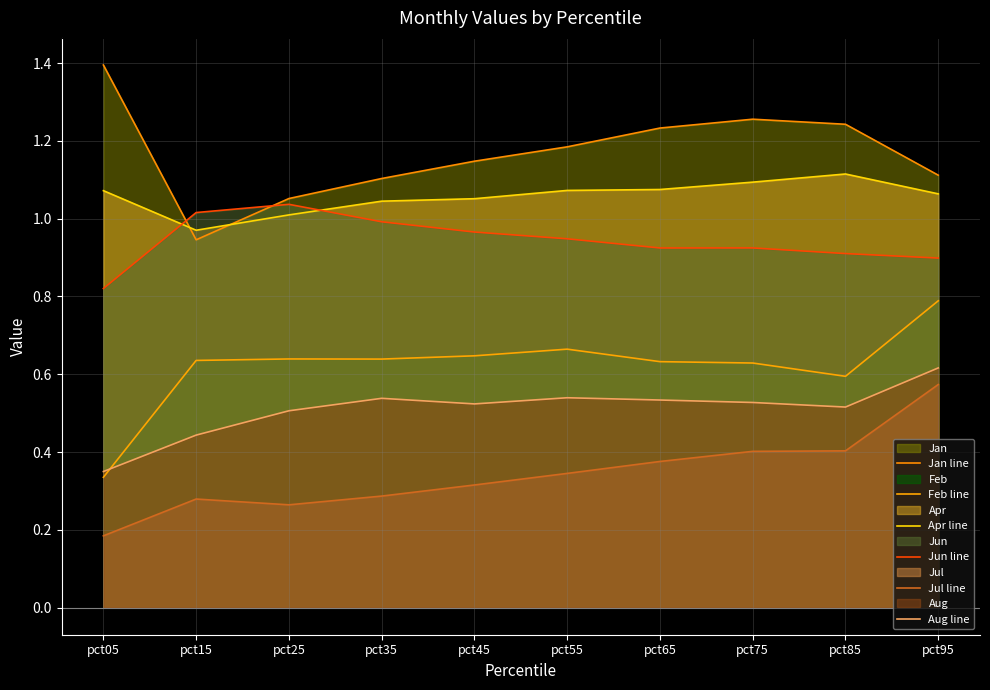

What is the lowest value of the Aug line series?

0.3